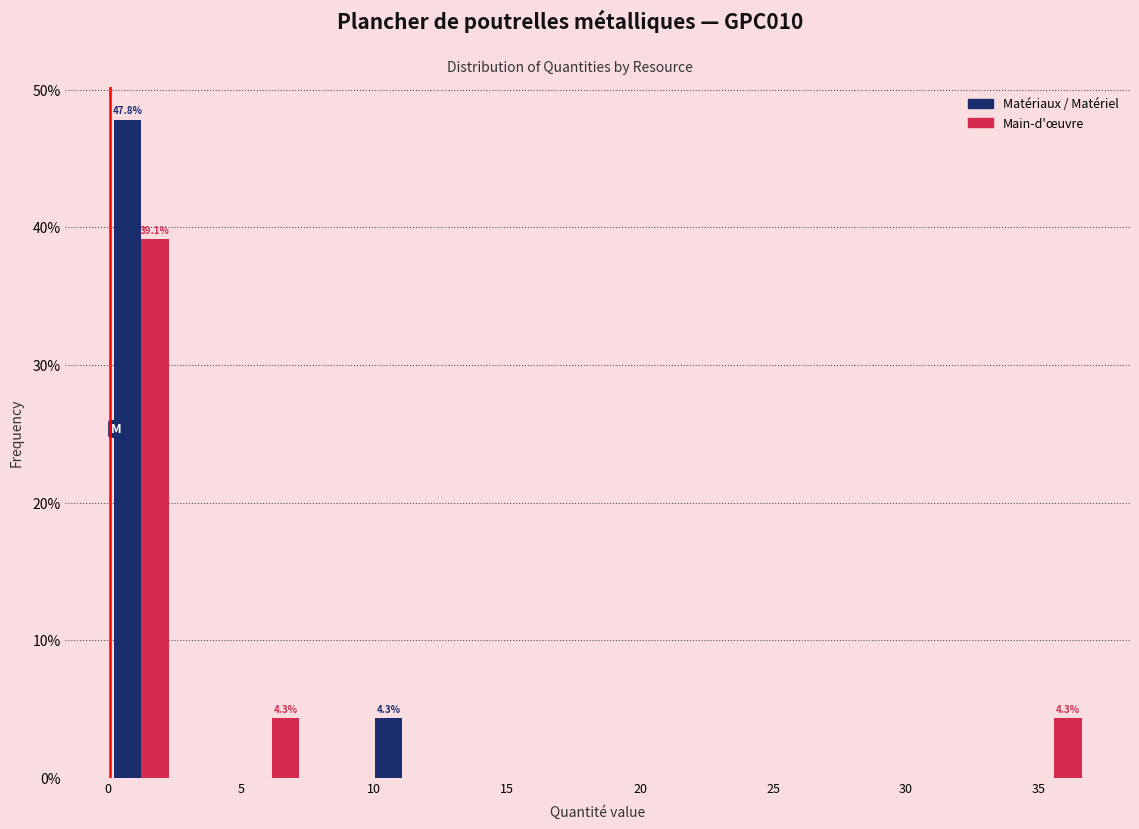

In the Main-d'œuvre series, which range on the x-axis has the tallest bar?

0.0 to 2.5